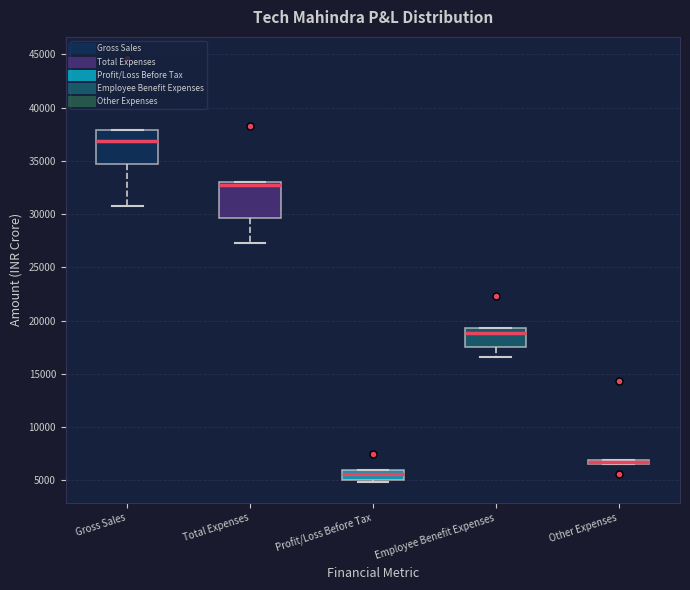

Where is the lower edge of the box for Employee Benefit Expenses on the y-axis? The values are not printed on the chart, so give them approximately, as read against the axis.

17500